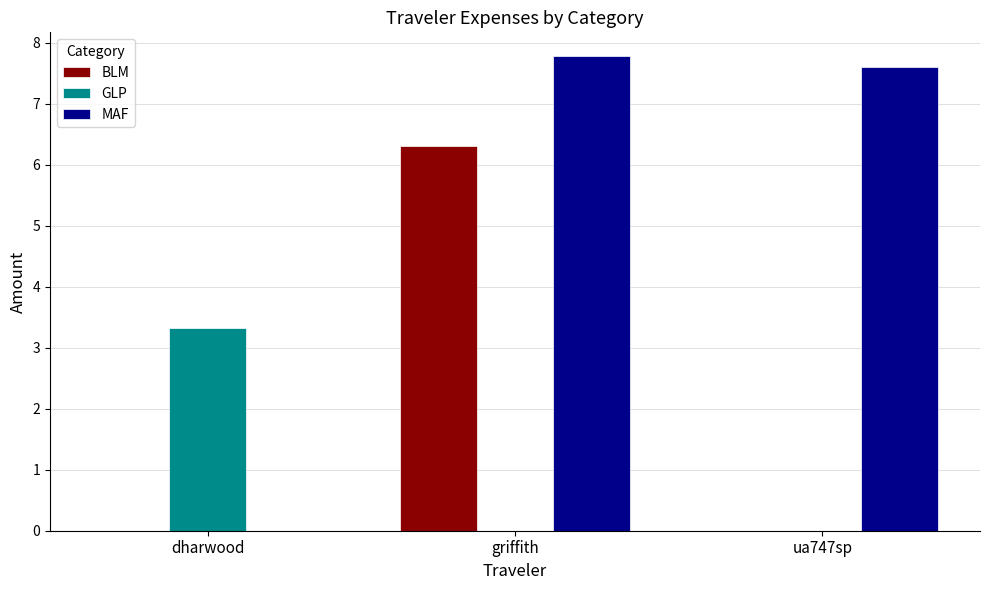

Is it true that MAF equals 3.5 at dharwood?

False